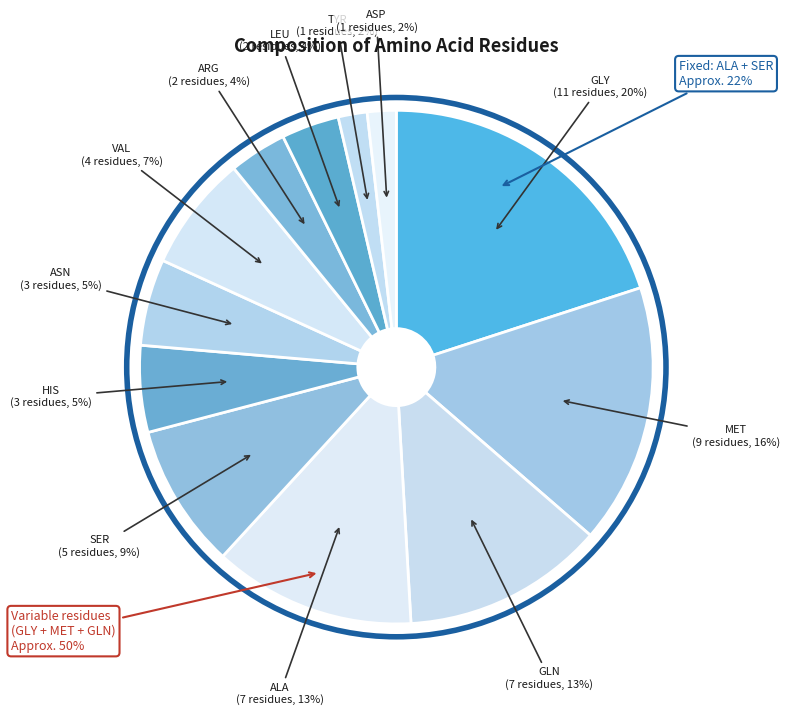

What portion of the pie excludes TYR?

98.2%